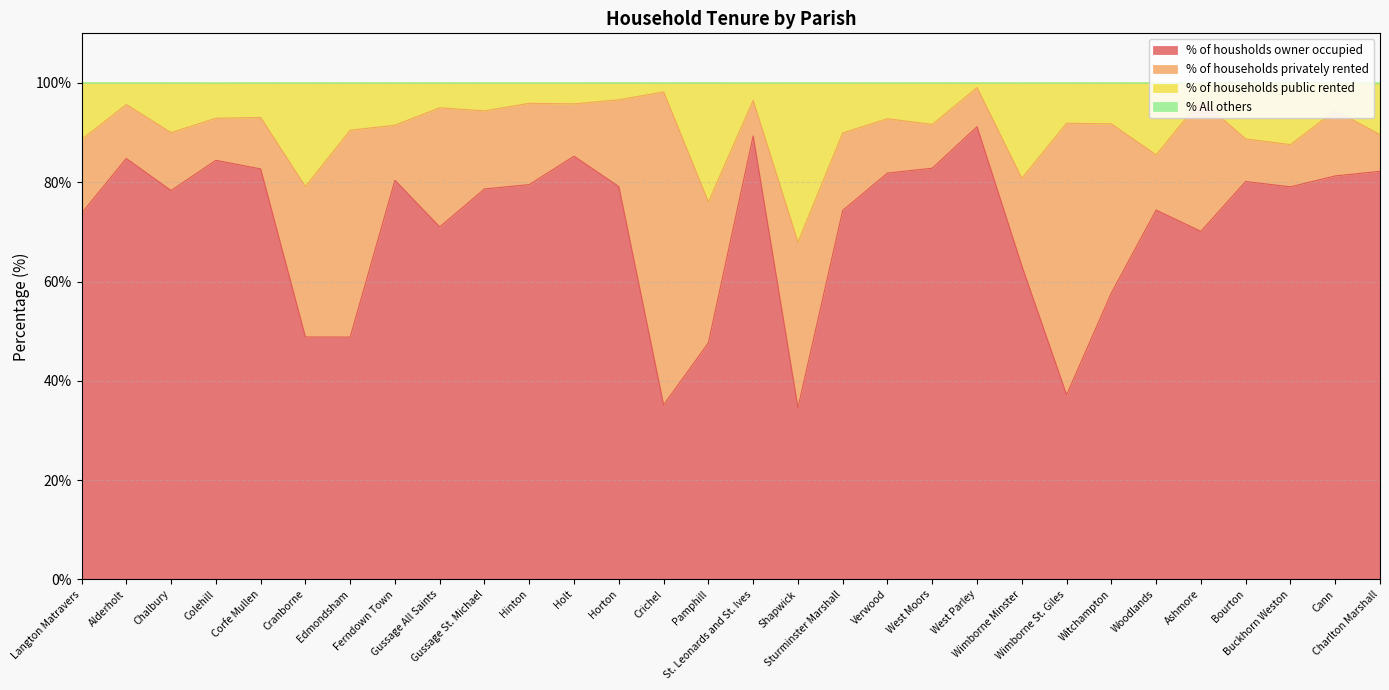

What is the minimum value for % of housholds owner occupied?

34.6